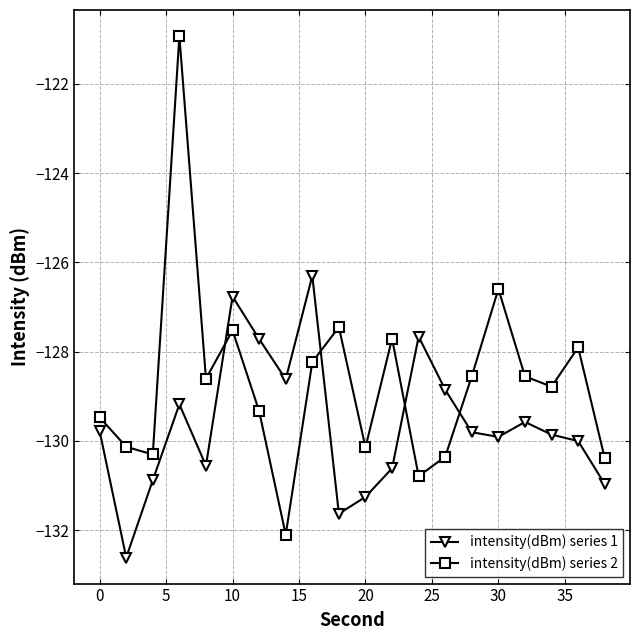

List the series in order of their peak value, lowest first.

intensity(dBm) series 1, intensity(dBm) series 2